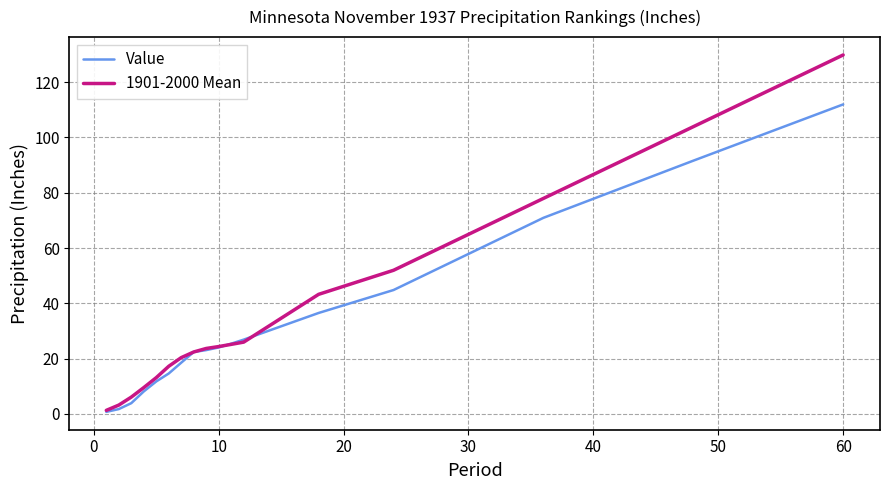

List the series in order of their peak value, lowest first.

Value, 1901-2000 Mean